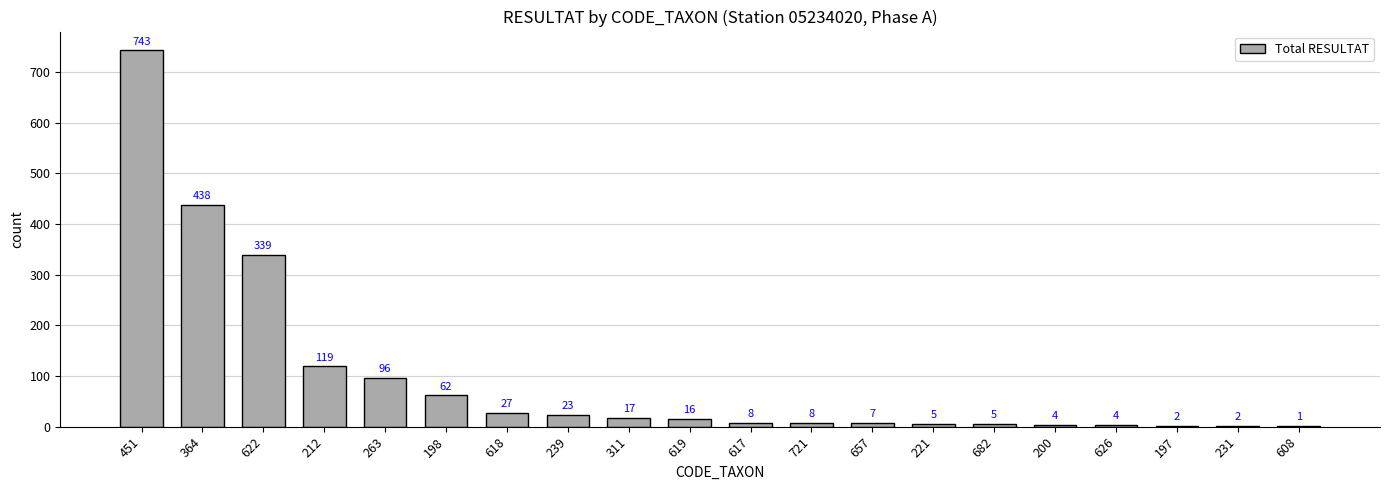

How many data points does each series have?

20